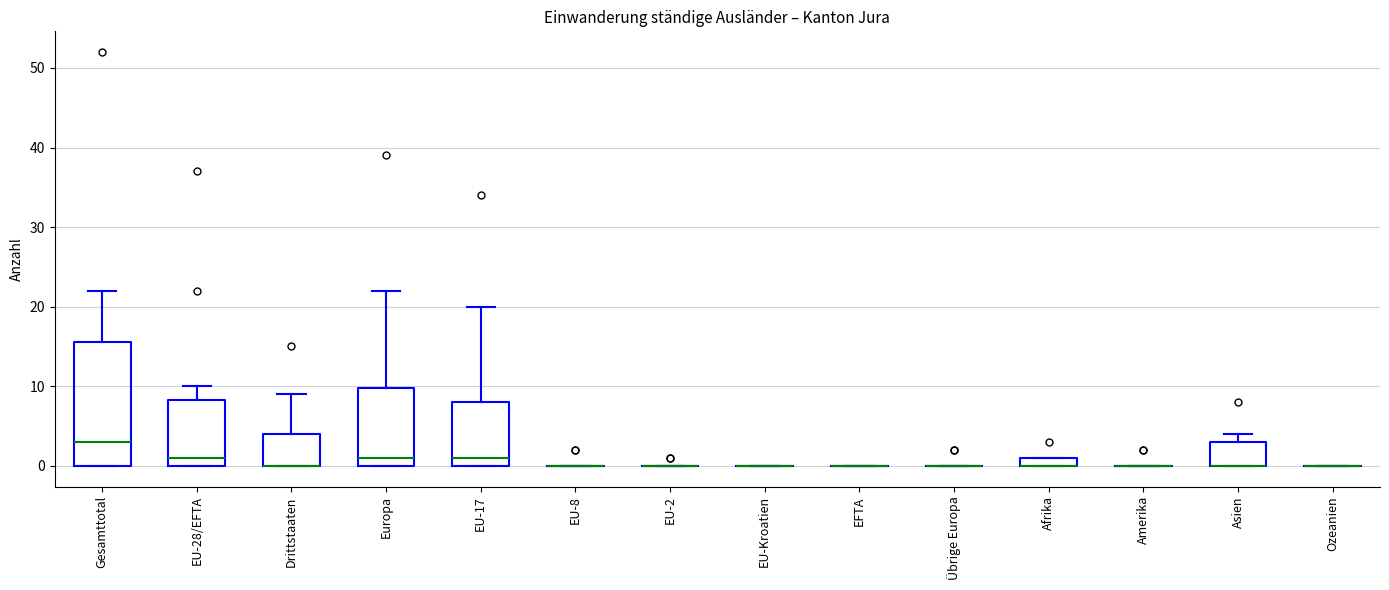

Where is the upper edge of the box for Gesamttotal on the y-axis? The values are not printed on the chart, so give them approximately, as read against the axis.

16